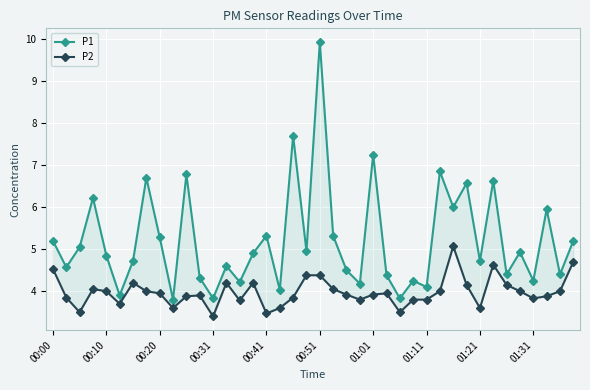

What are all the series names shown in the legend?

P1, P2